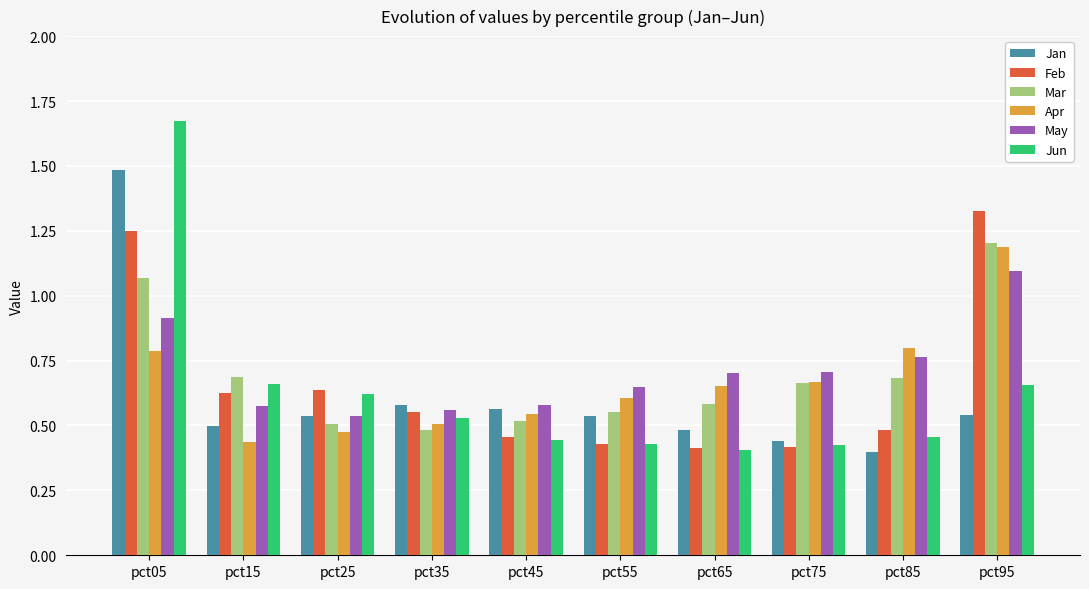

Which series has the largest range (max minus min)?

Jun